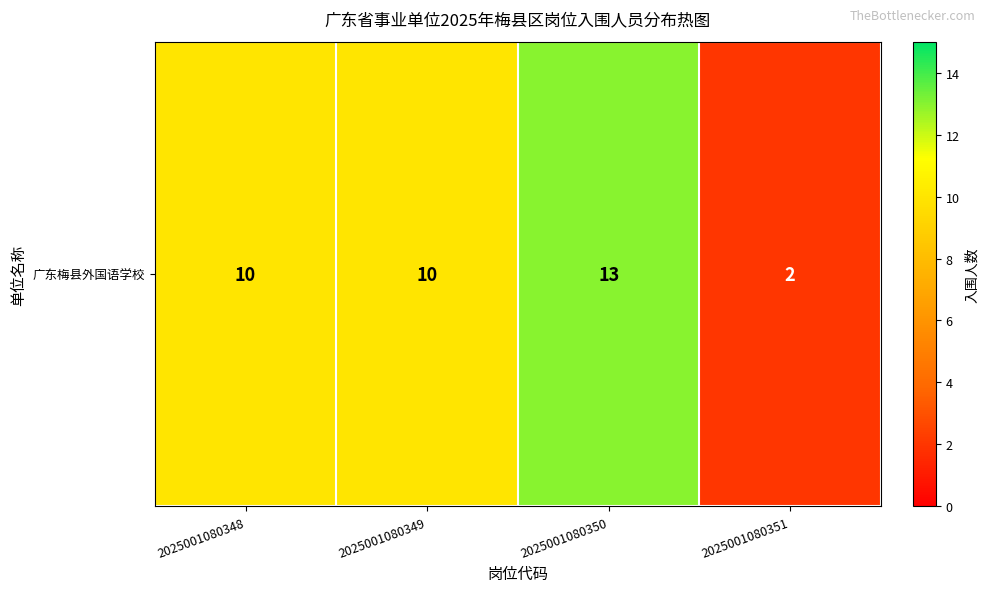

How many series are shown in this chart?

1